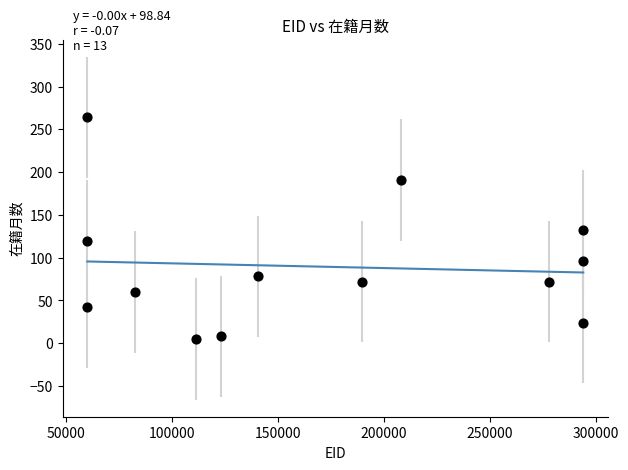

What is the range of X values (max minus min)?

233930